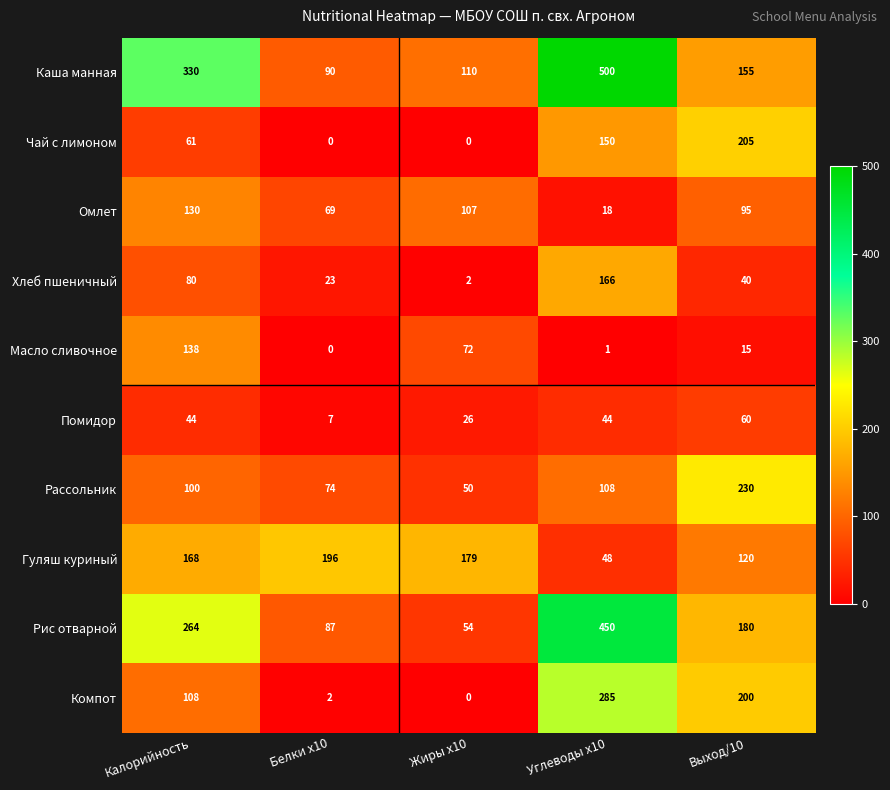

How many series are shown in this chart?

10